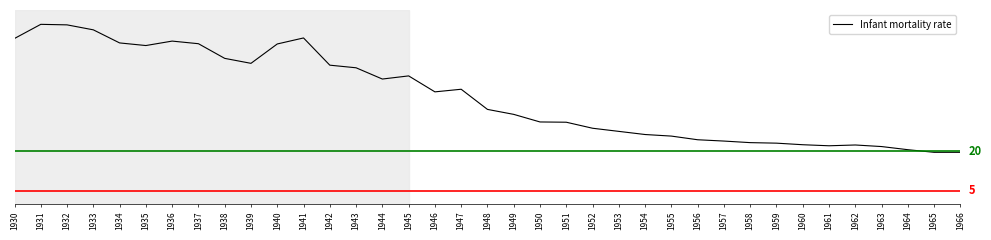

How many points are higher than both their immediate neighbors (excluding endpoints)?

6